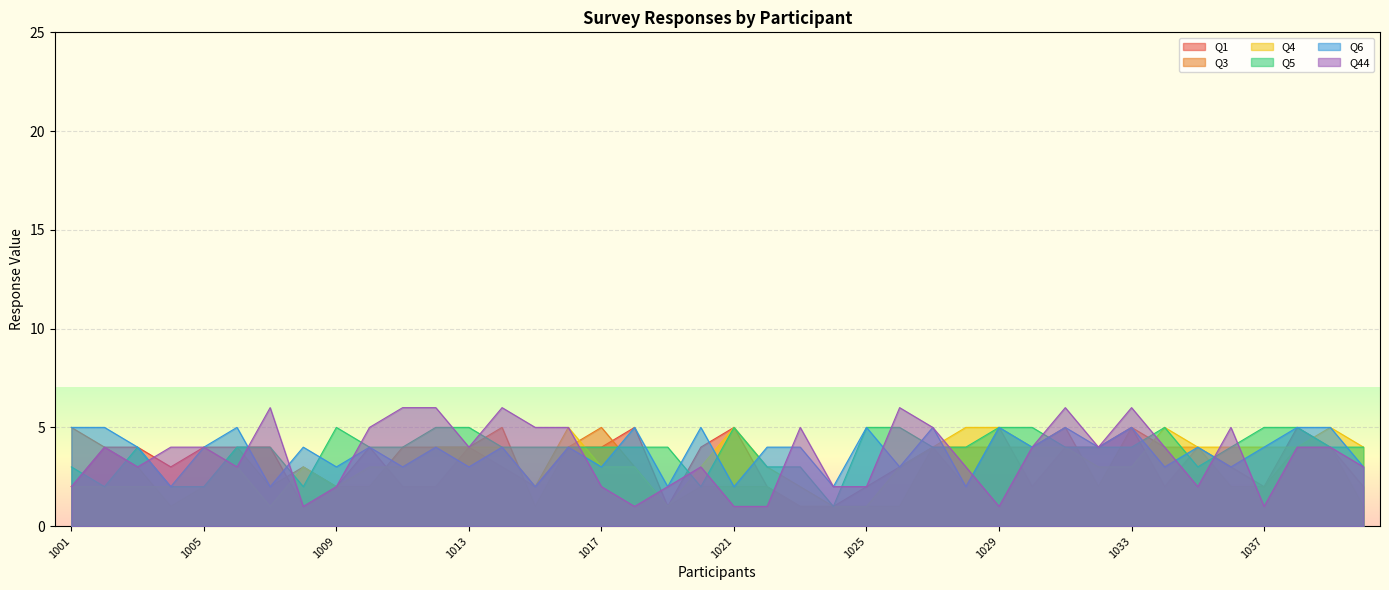

At 1015, list the series in order from smallest to largest.

Q3, Q1, Q4, Q6, Q5, Q44